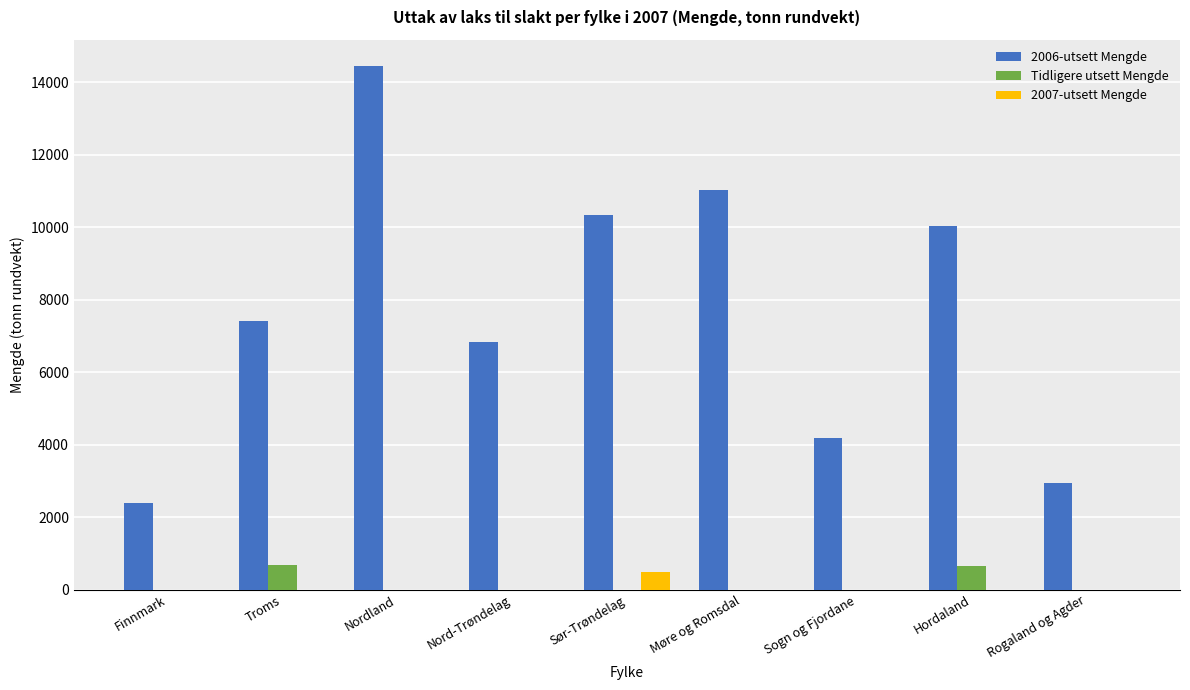

What is the maximum value for 2006-utsett Mengde?

14443.6